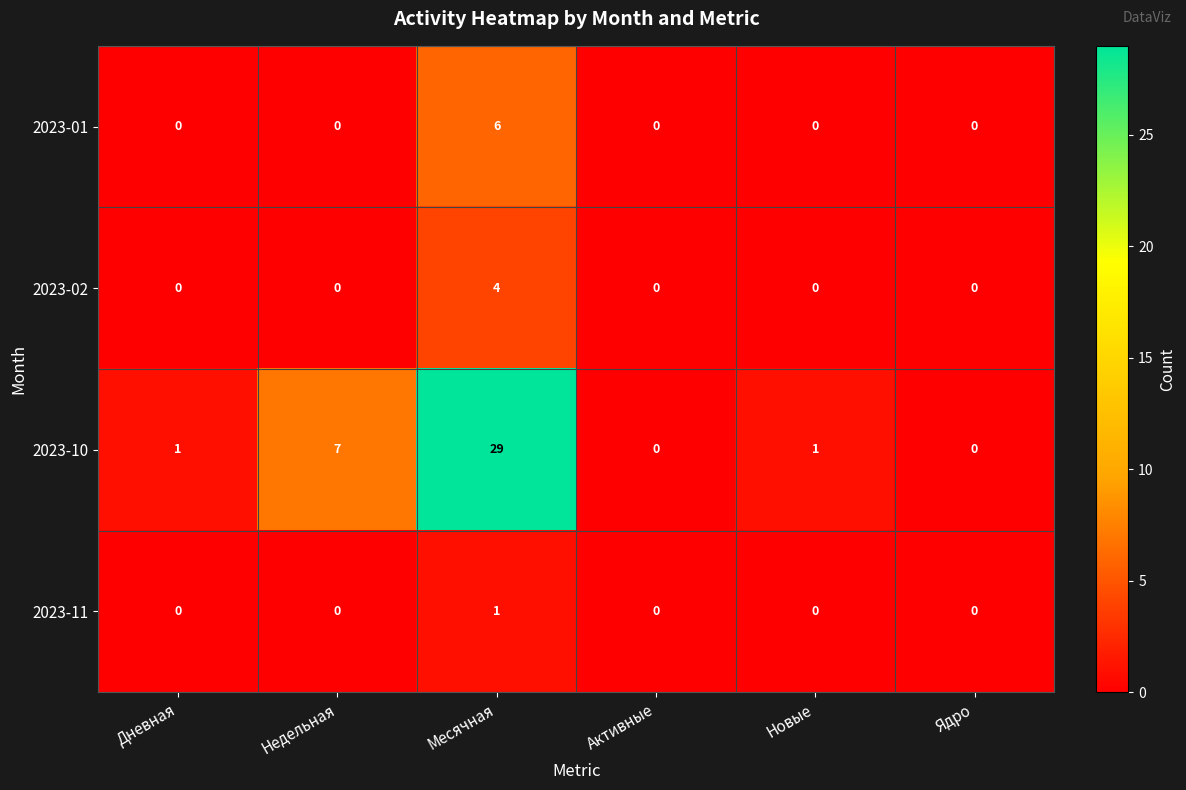

The 2023-10 series shows 1 at Дневная. True or false?

True